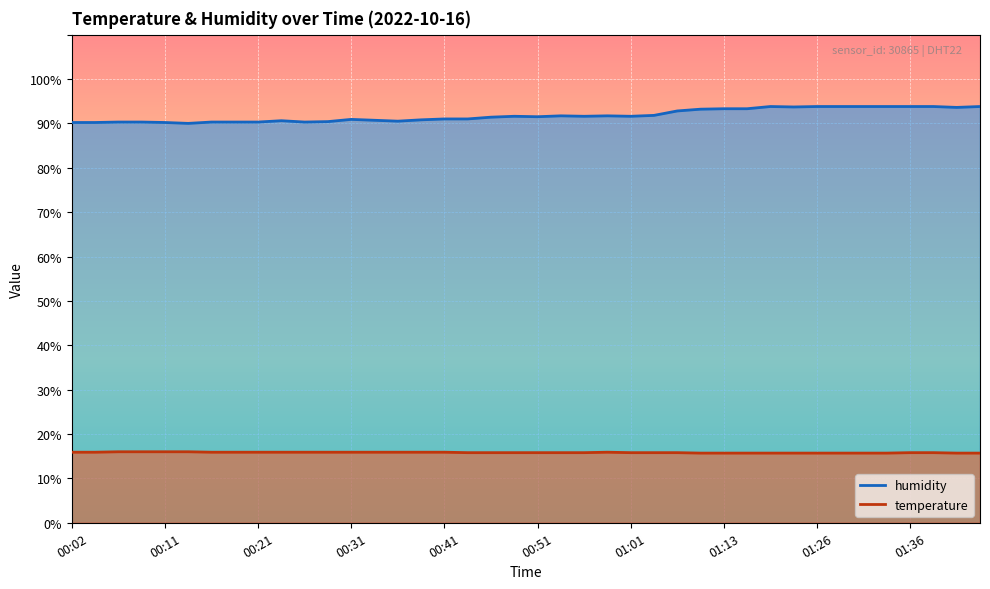

What is the sum of the temperature values at 01:34 and 00:56?

31.5